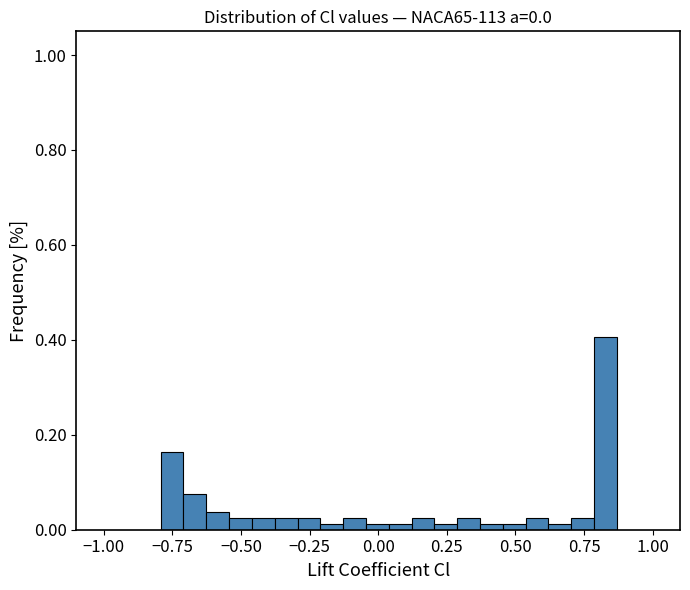

Read against the x-axis, roughly where is the centre of the tallest bar?

0.85